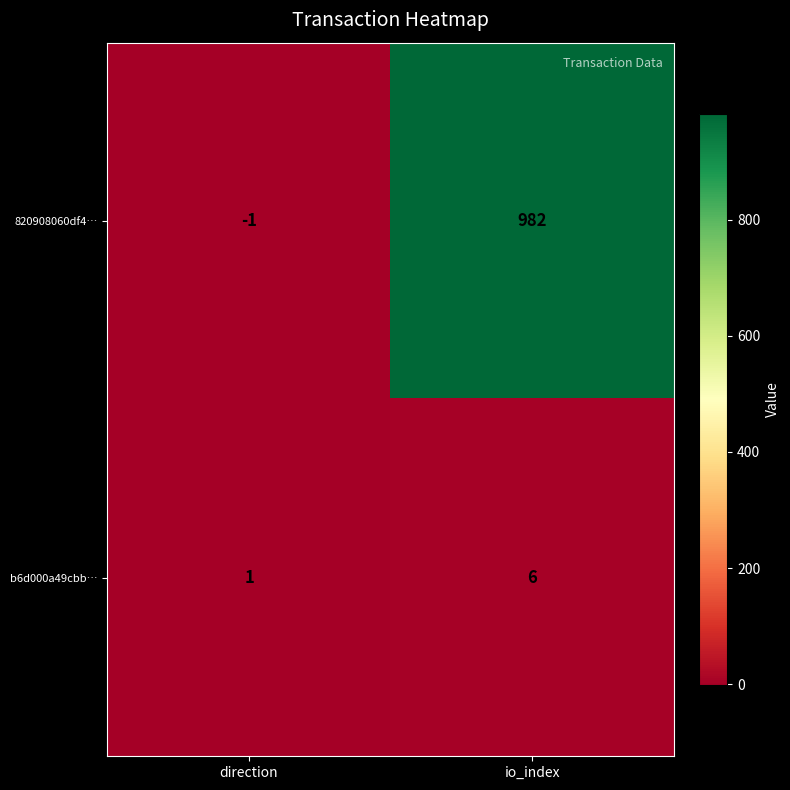

Reading right to left, what are all the values shown in this chart?

820908060df4…: io_index=982	direction=-1
b6d000a49cbb…: io_index=6	direction=1